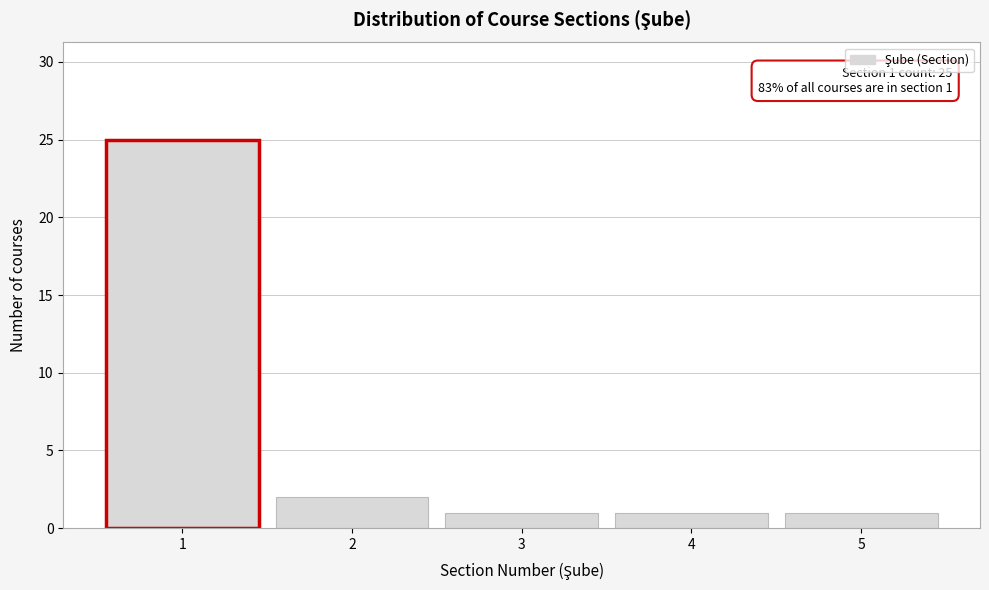

Reading right to left, what are all the values shown in this chart?

1	1	1	2	25